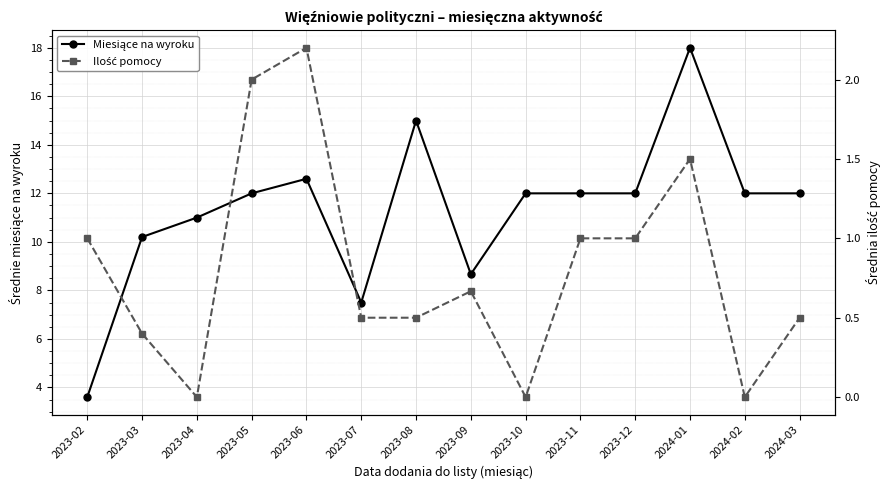

Between 2023-12 and 2024-01, which series saw the biggest shift?

Miesiące na wyroku